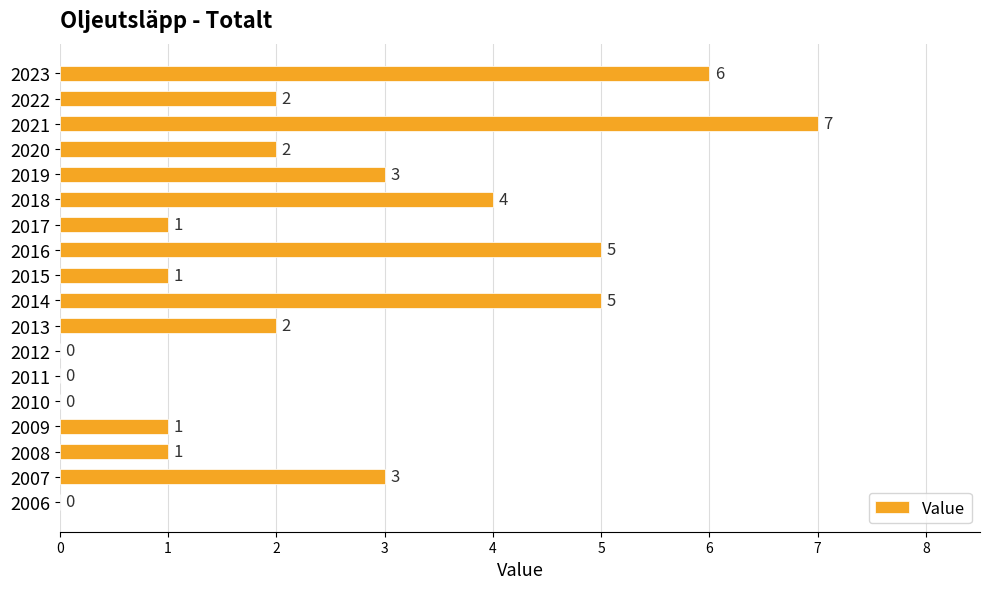

What is the sum of all values?

43